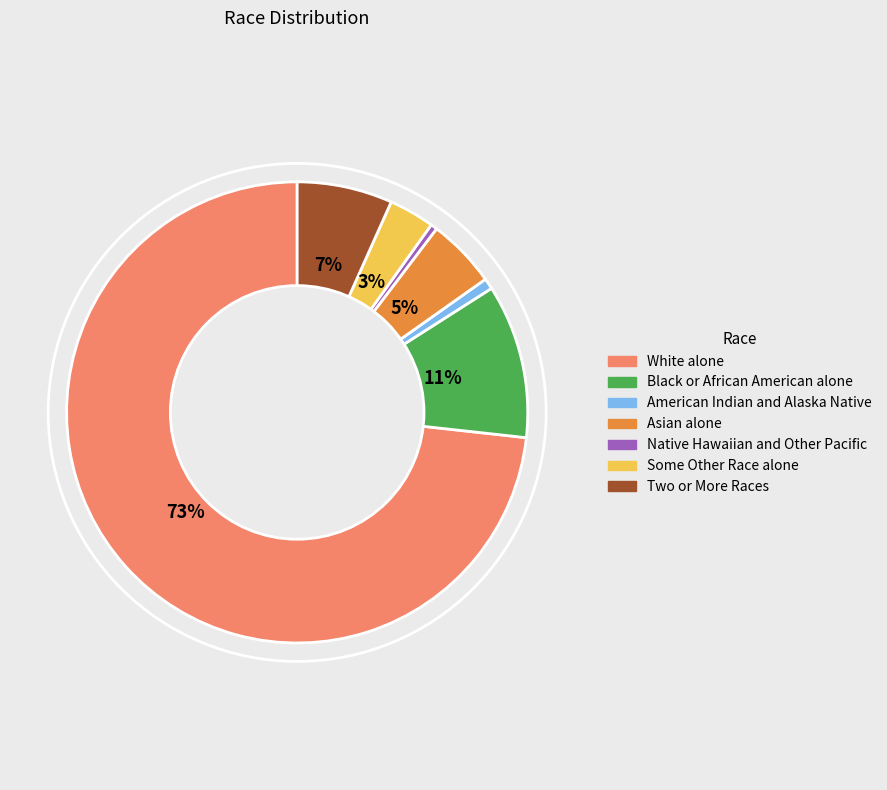

True or false: Asian alone accounts for 5% of the total.

True